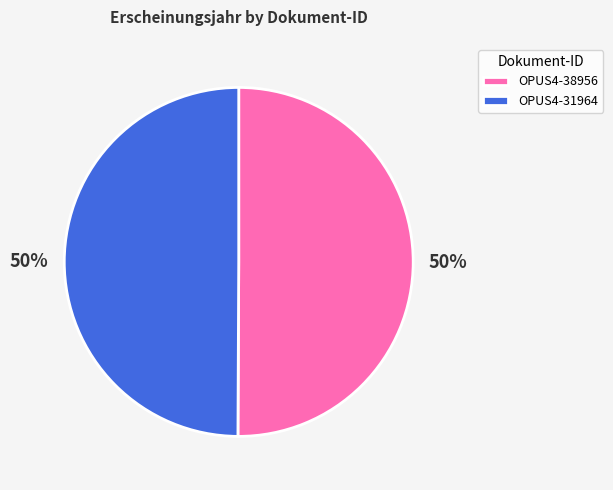

The OPUS4-38956 slice represents 58% of the pie. True or false?

False